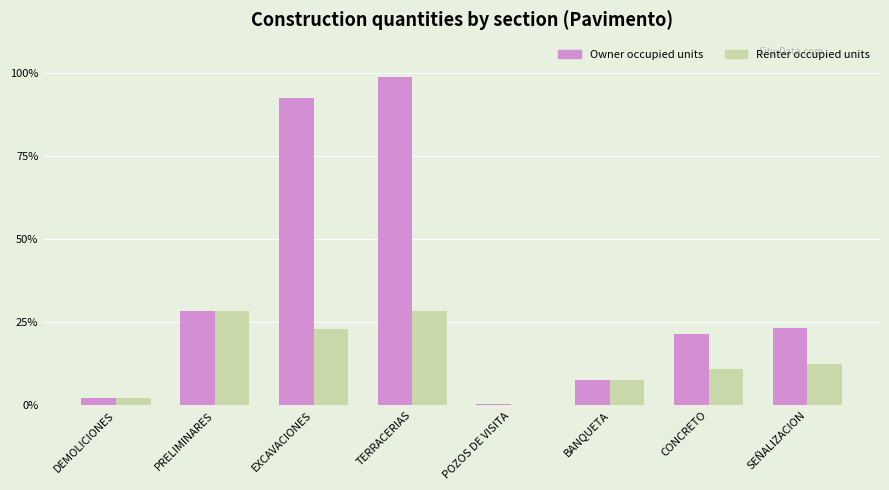

At which category is the sum across all series the highest?

TERRACERIAS